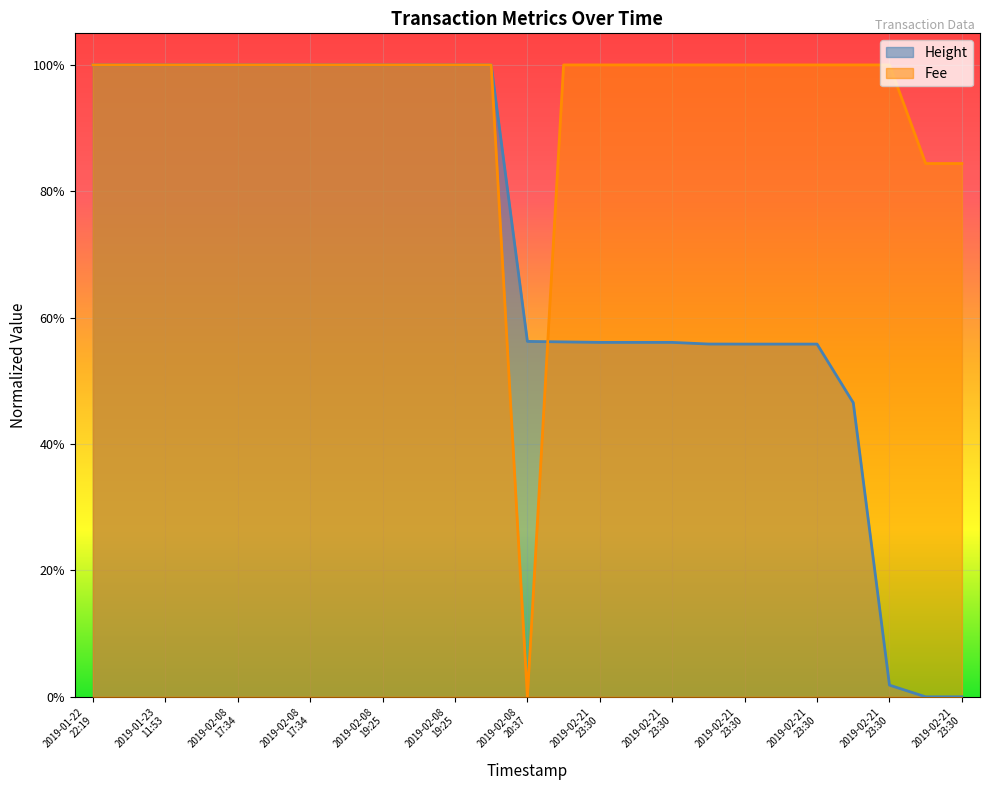

At 2019-02-21
23:30, list the series in order from largest to smallest.

Fee, Height